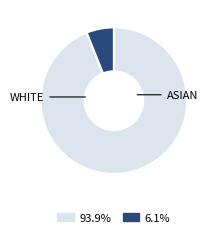

Is there a majority slice in this chart?

Yes